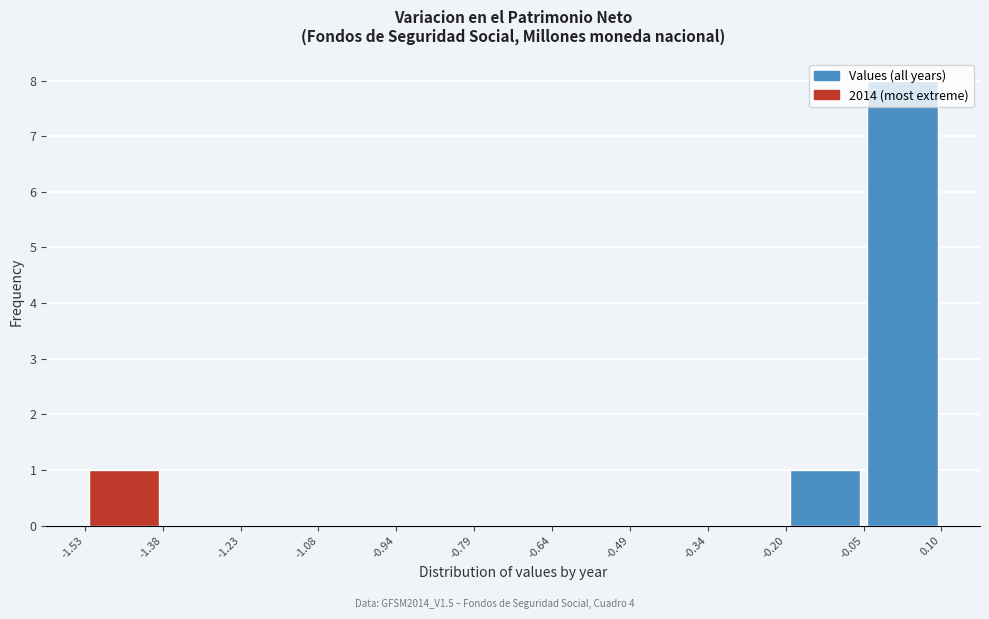

Reading left to right, transcribe this chart: for each bar, give the range it covers on the x-axis and its height. The values are not printed on the chart, so give them approximately, as read against the axis.

-1.53 to -1.38: 1
-1.38 to -1.23: 0
-1.23 to -1.08: 0
-1.08 to -0.94: 0
-0.94 to -0.79: 0
-0.79 to -0.64: 0
-0.64 to -0.49: 0
-0.49 to -0.34: 0
-0.34 to -0.20: 0
-0.20 to -0.05: 1
-0.05 to 0.10: 8